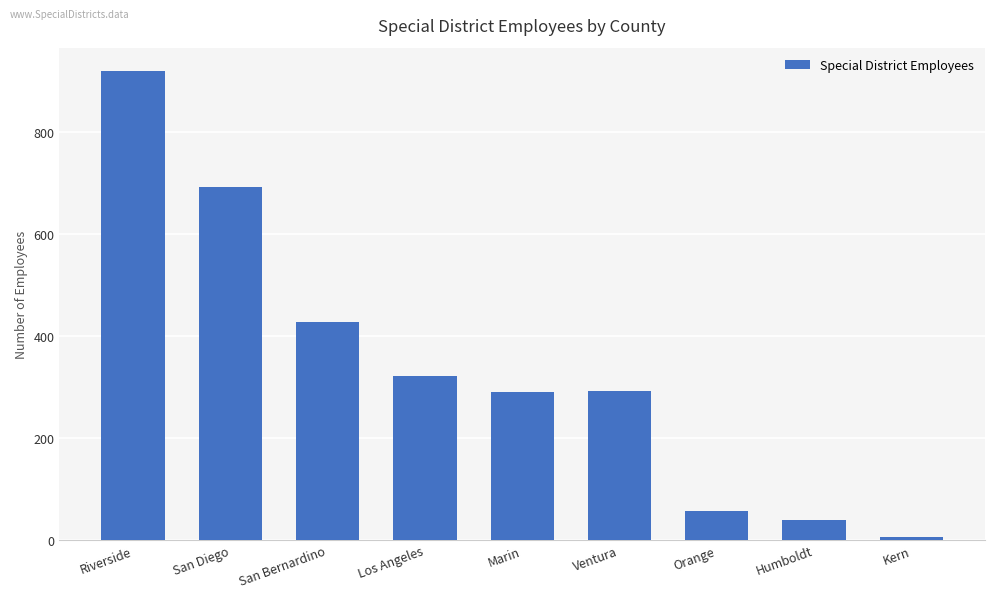

The value at Orange is 56. True or false?

True